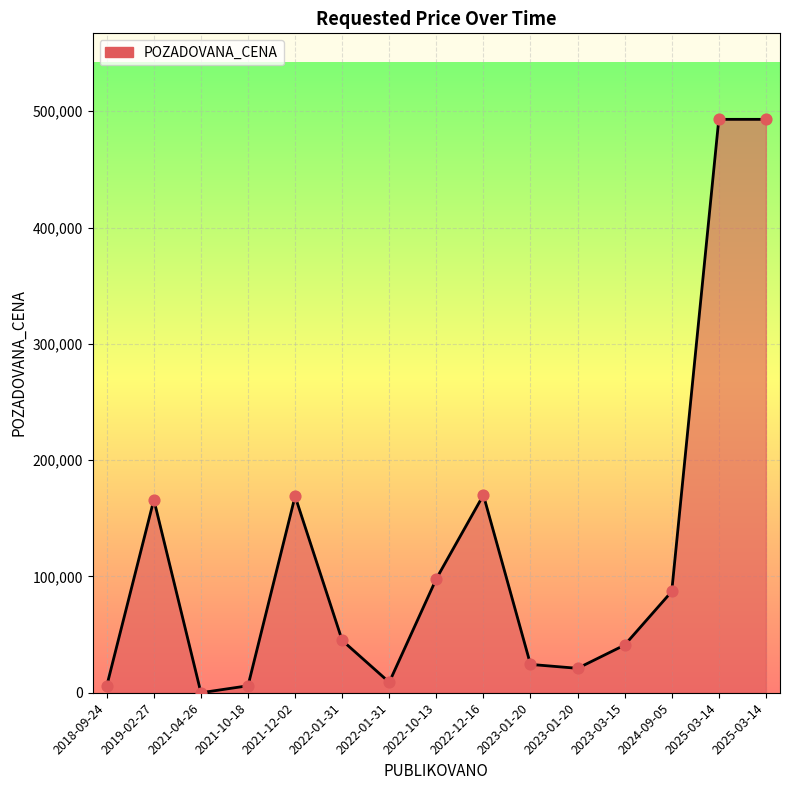

Is this an area chart (filled region under the line)?

Yes